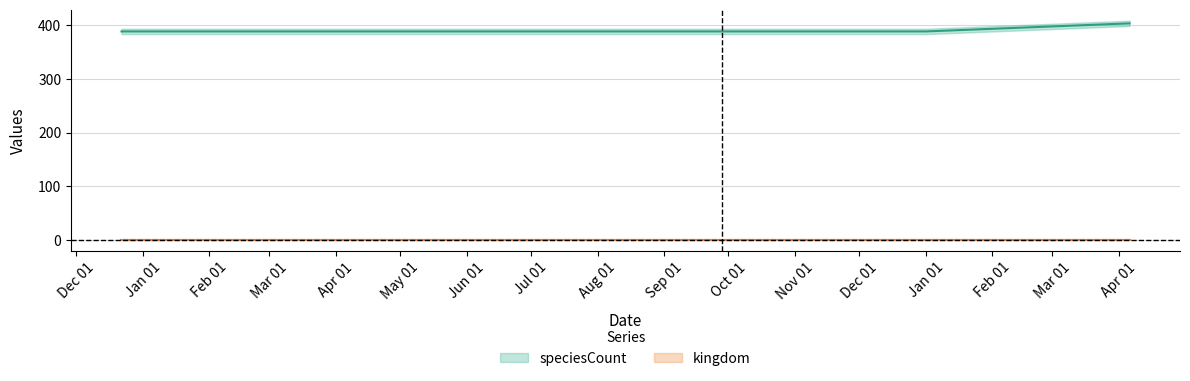

True or false: the data shows 388 at Jan 01.

True